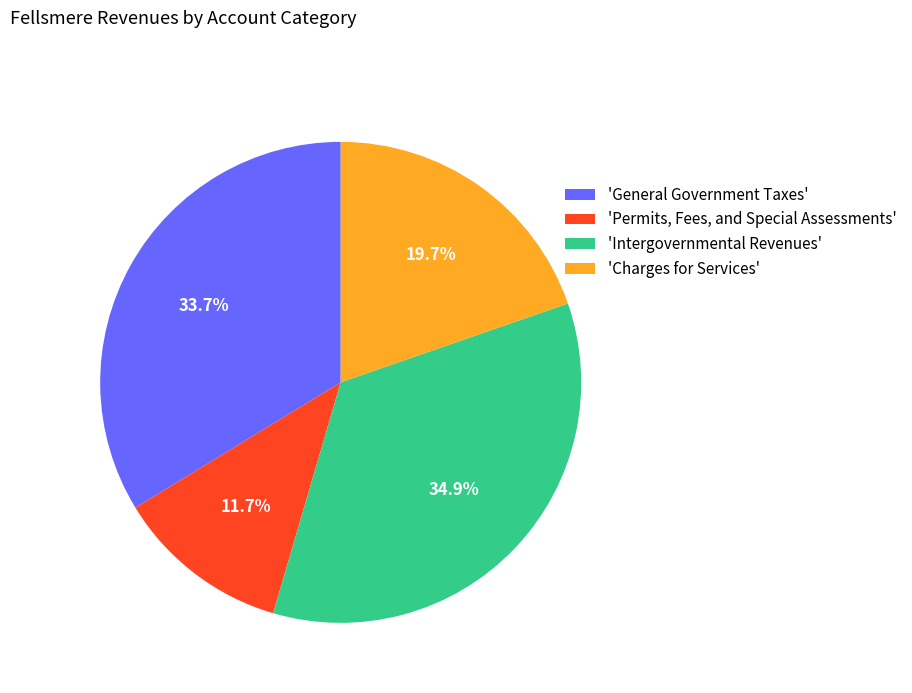

How many slices are in this pie chart?

4